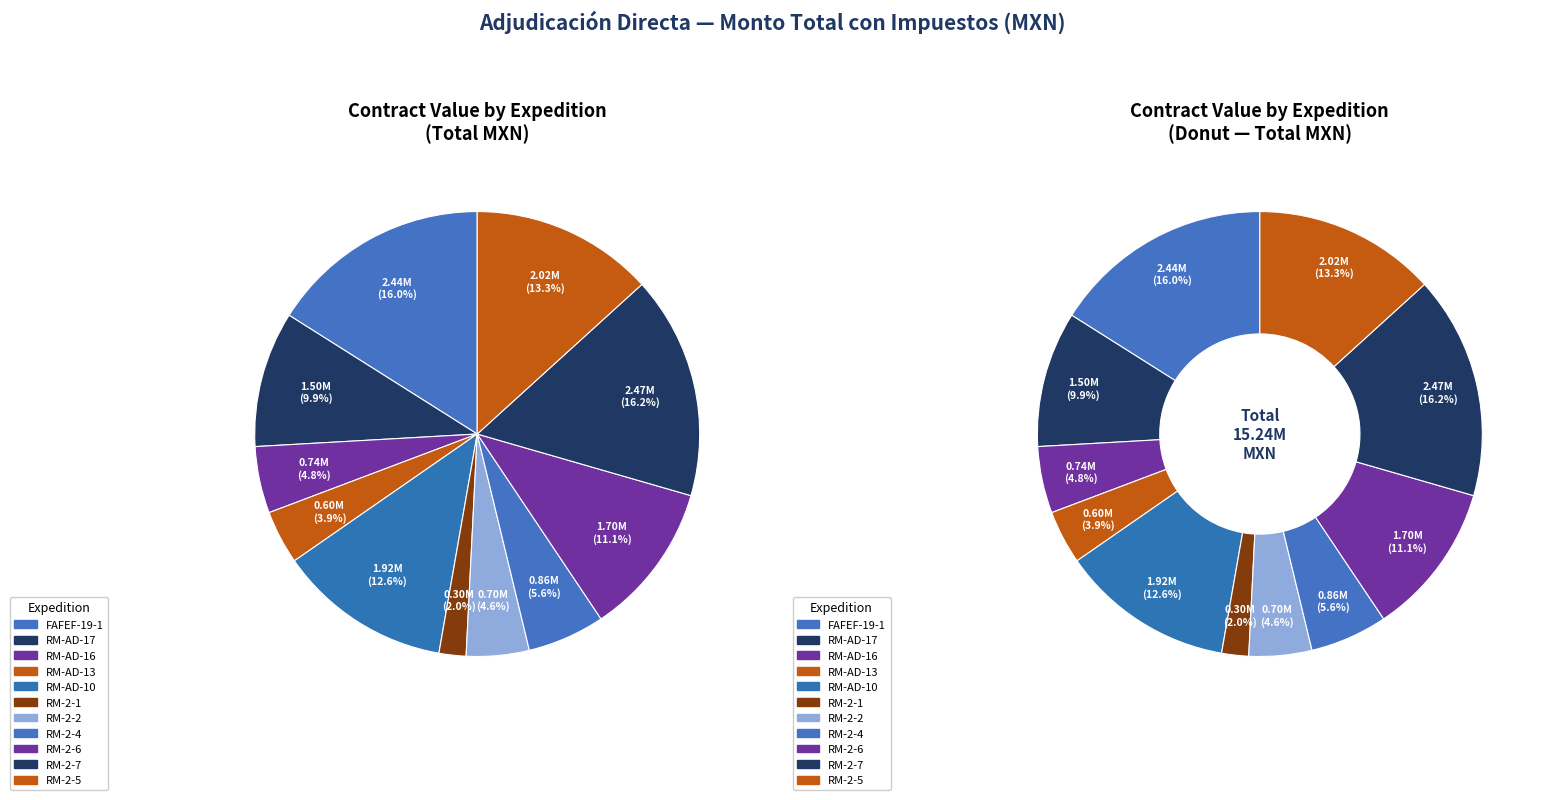

The MC-EST-FAFEF-AD-PU-19-1-2025-00 slice represents 22% of the pie. True or false?

False